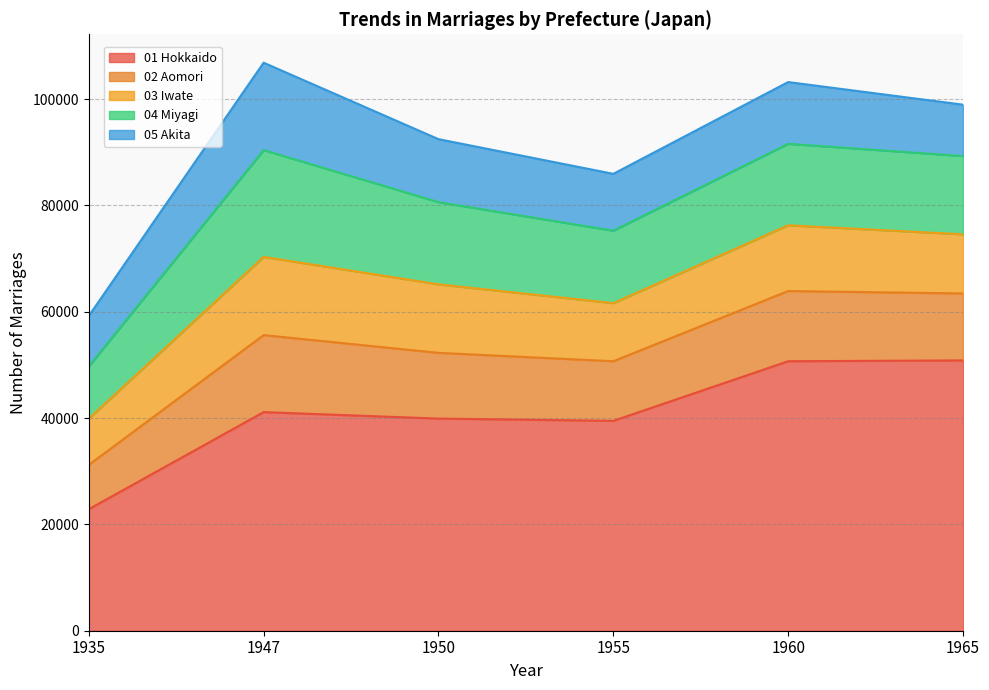

How many lines are shown in the chart?

5